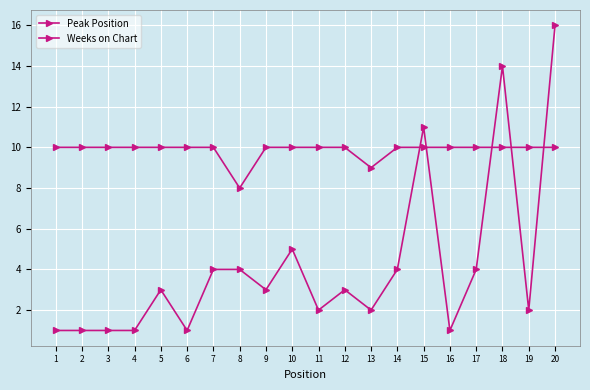

In Peak Position, how many points are lower than both neighbors (excluding endpoints)?

6